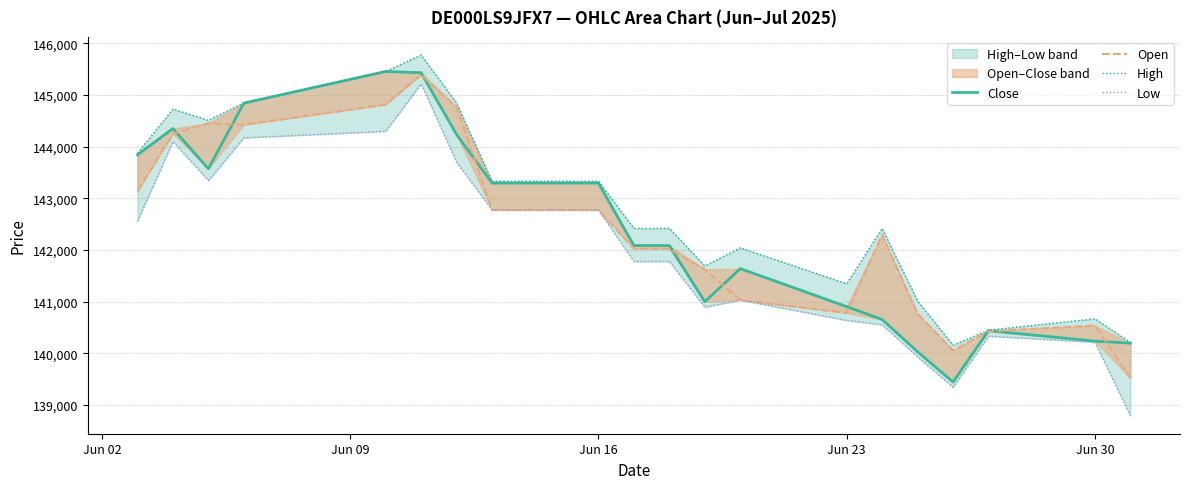

How many values in the Close series are below 142088?

9